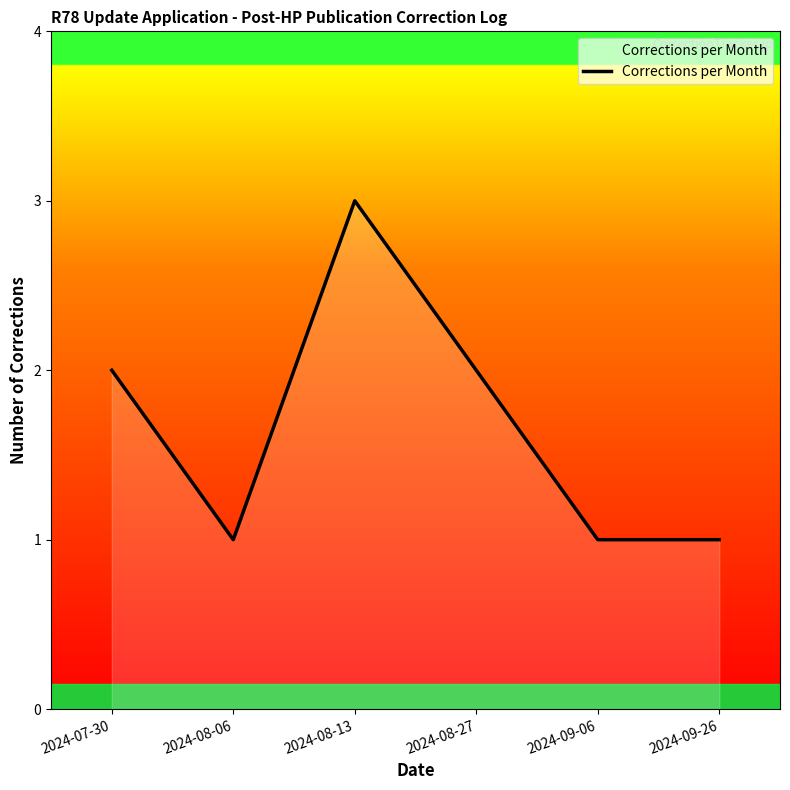

The chart shows a value of 2 at 2024-07-30. True or false?

True